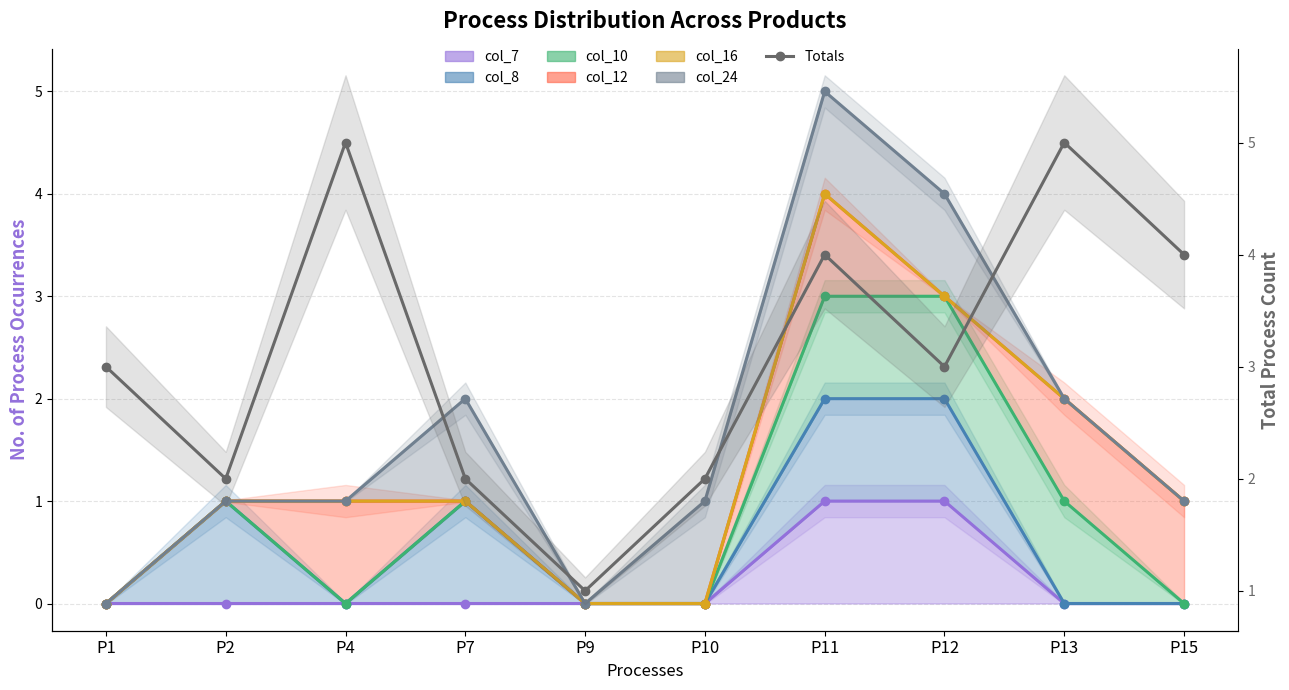

Approximately how many times larger is the value at P4 compared to P7?

2.5